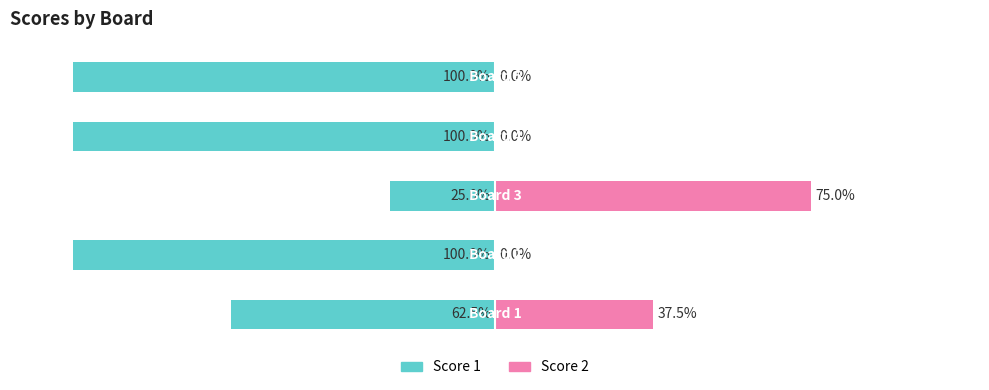

At which label does Score 1 reach its peak?

2